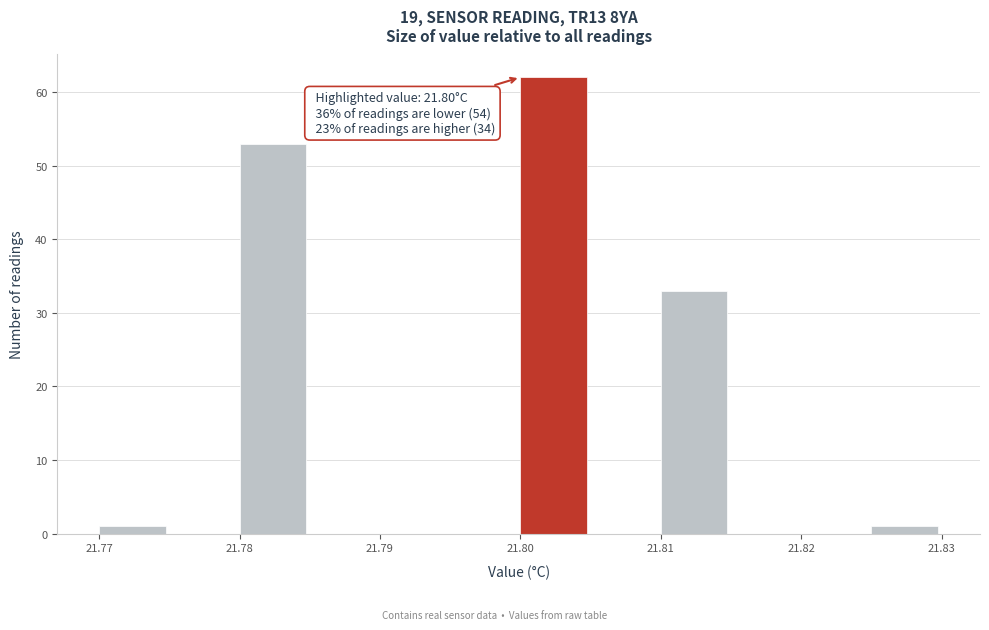

Which range on the x-axis has the tallest bar?

21.800 to 21.805